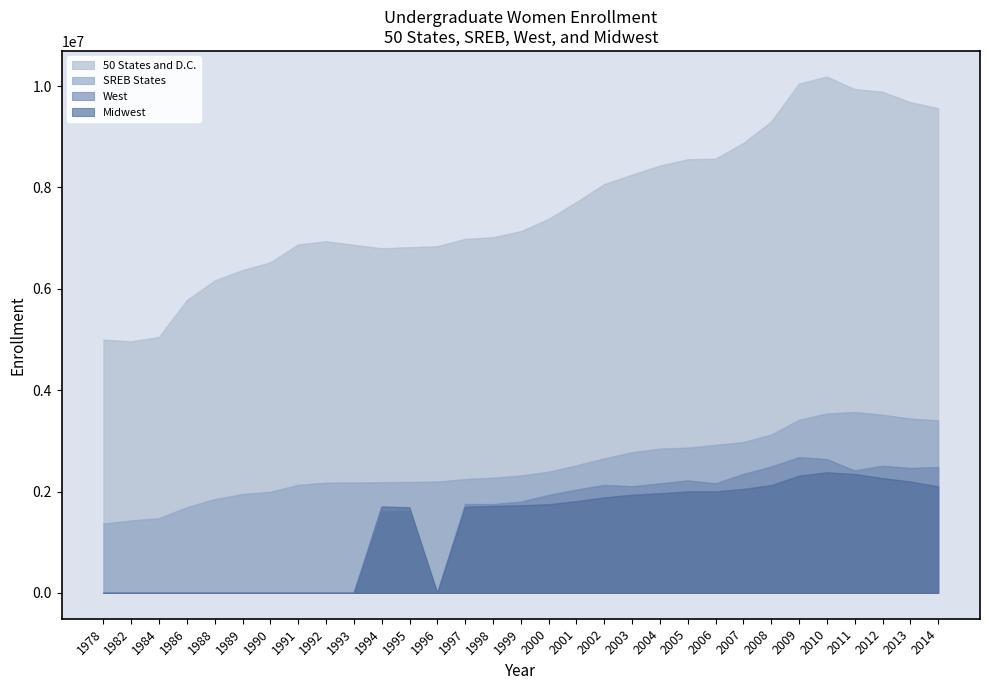

Where is Midwest nearest to the value 1187764?

1995